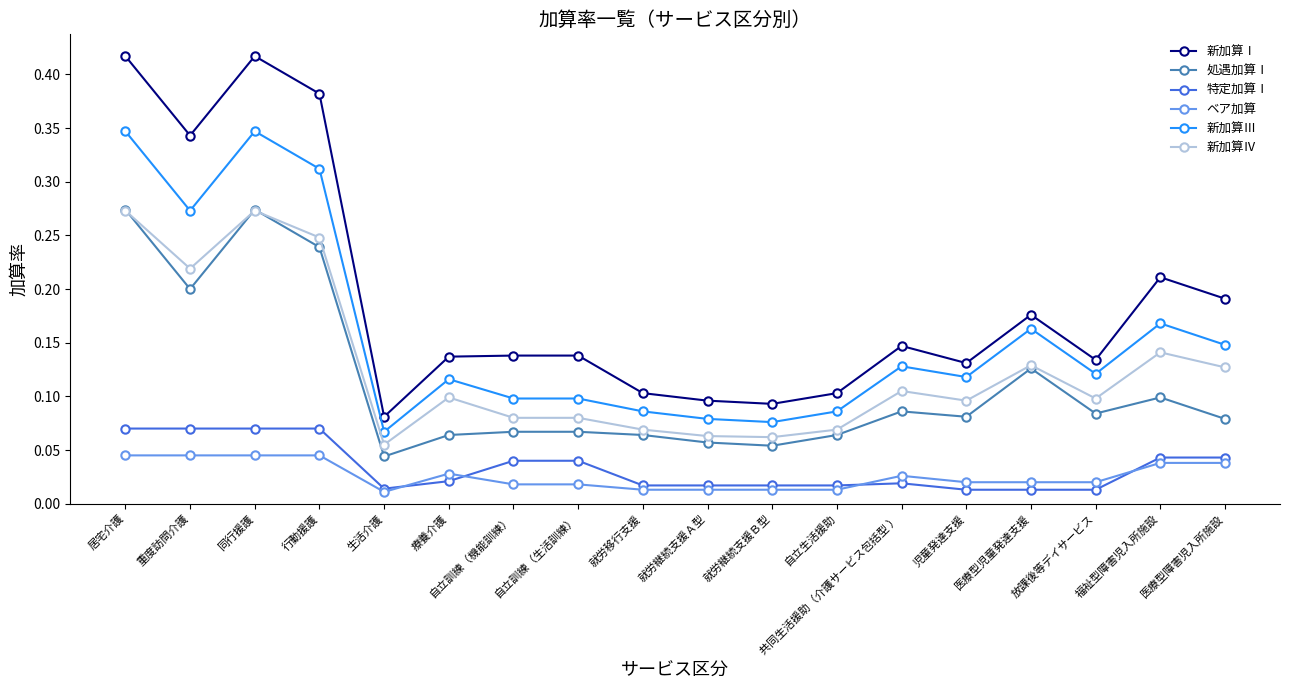

True or false: 新加算Ⅳ and 新加算Ⅰ intersect in this chart.

False